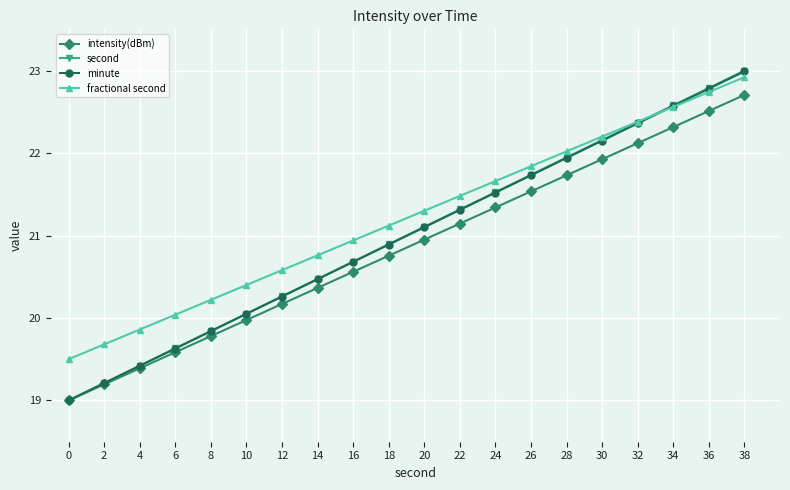

Is it true that intensity(dBm) equals 22.1 at 32?

True